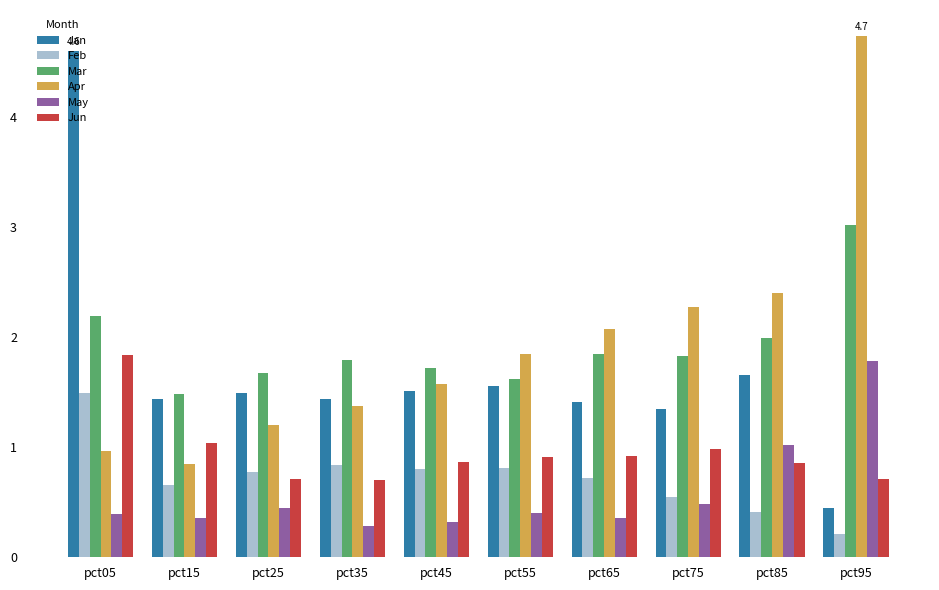

What is the sum of all May values?

5.8